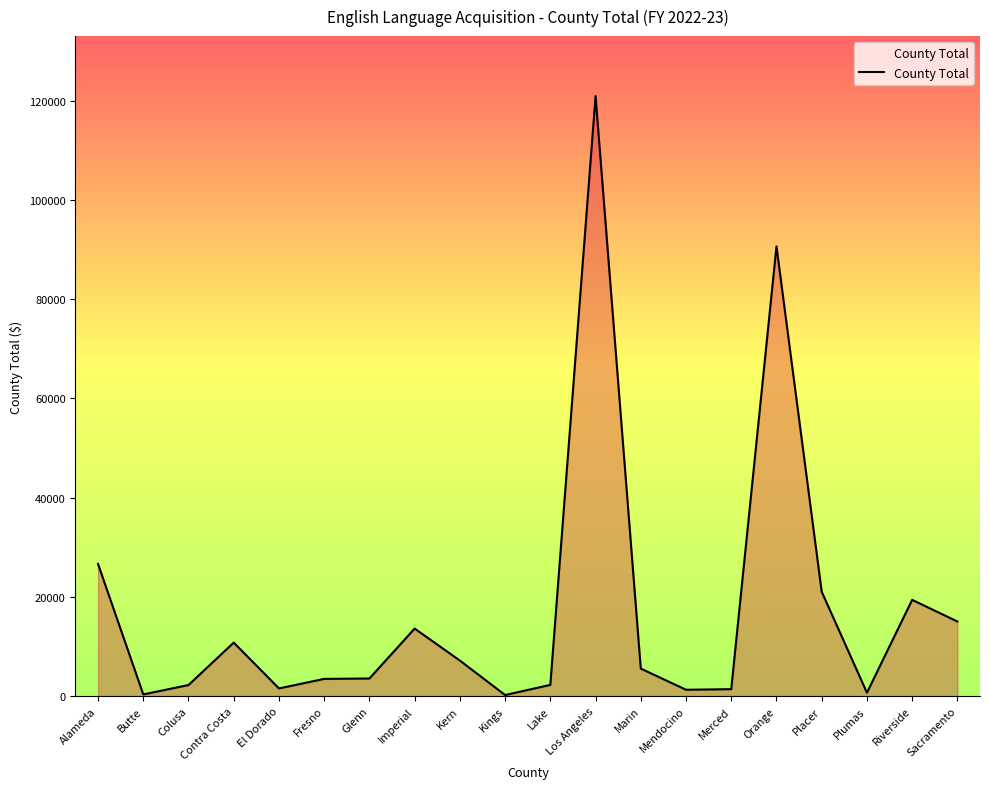

Which has a higher value, Imperial or Butte?

Imperial